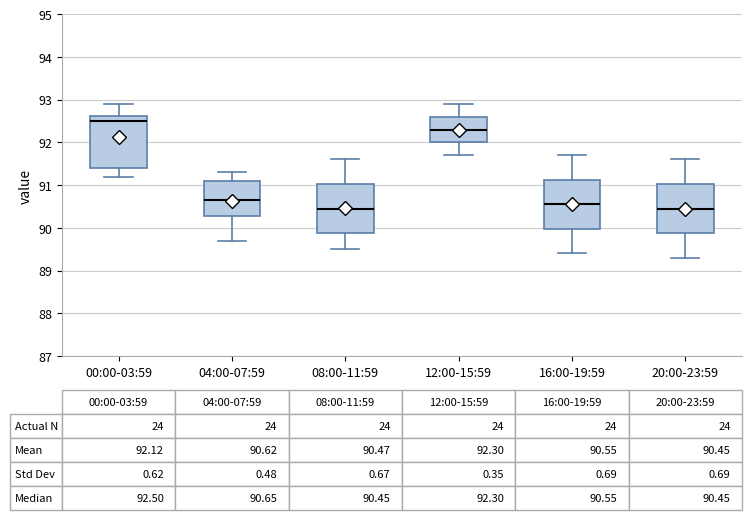

Which box has the highest median line?

00:00-03:59